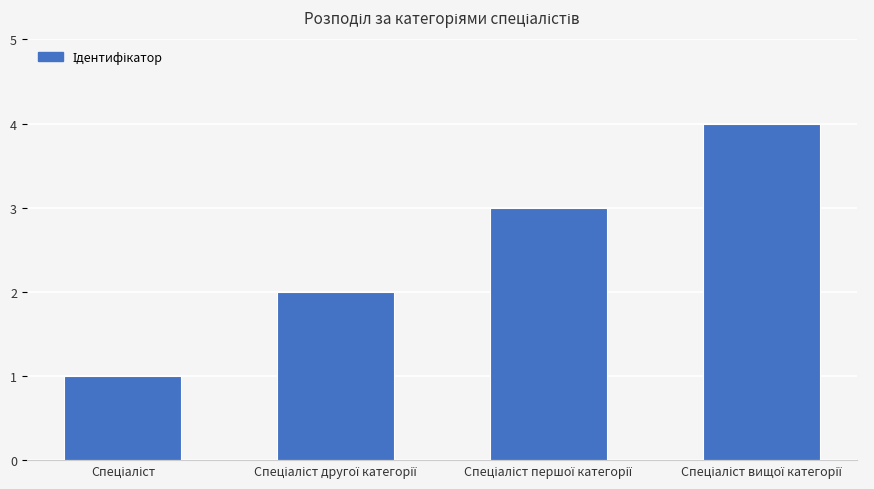

What is the sum of all values?

10